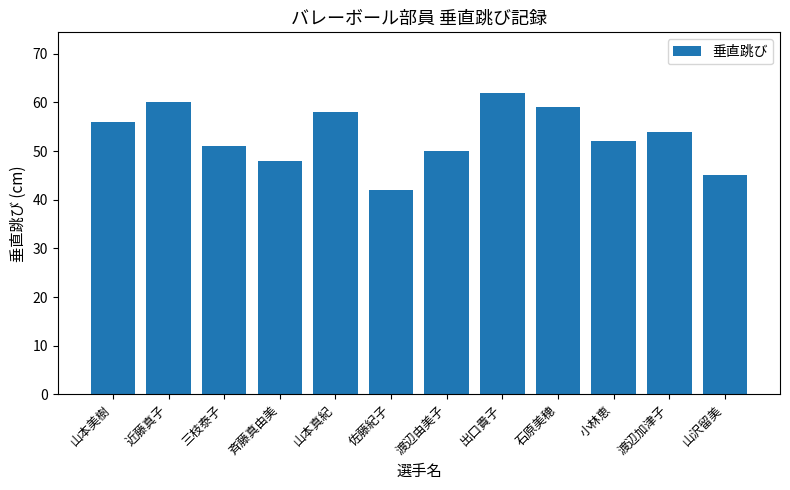

Reading right to left, what are all the values shown in this chart?

山沢留美=45	渡辺加津子=54	小林恵=52	石原美穂=59	出口貴子=62	渡辺由美子=50	佐藤紀子=42	山本真紀=58	斉藤真由美=48	三枝泰子=51	近藤真子=60	山本美樹=56